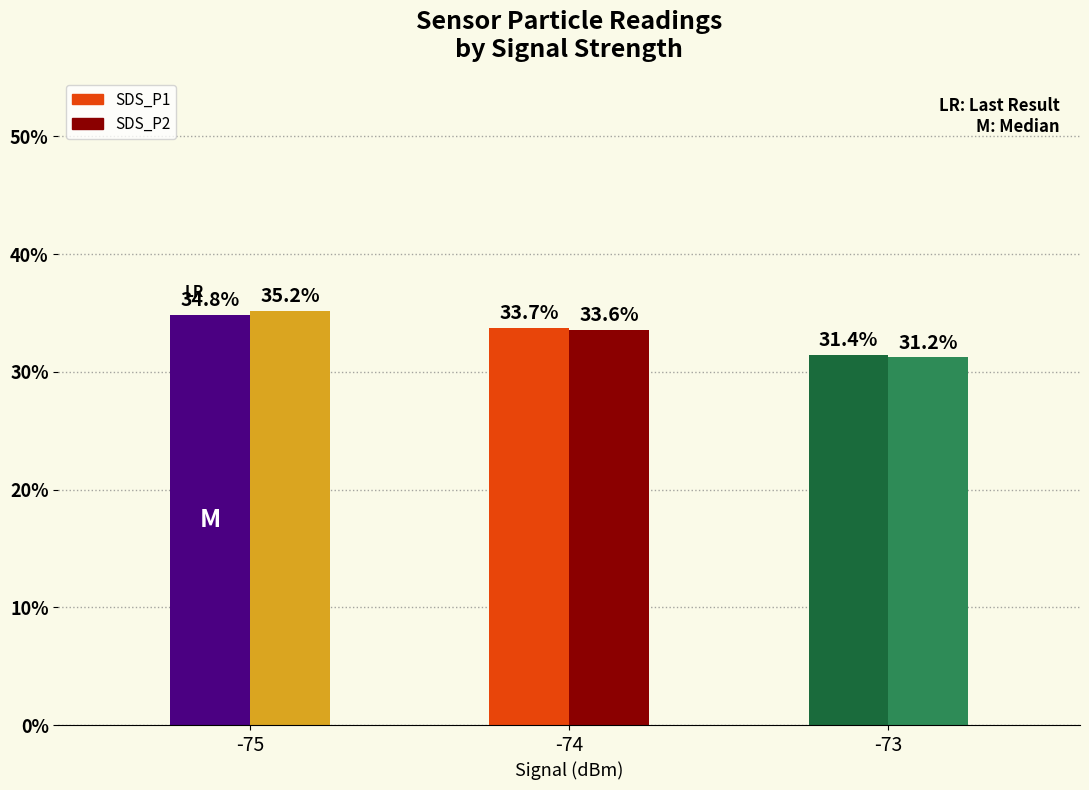

How many distinct data groups are displayed?

2